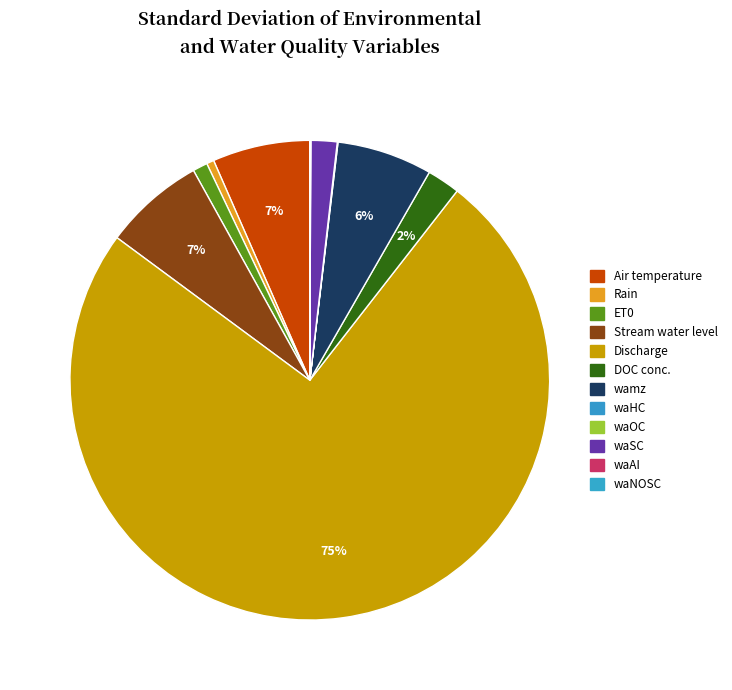

The ET0 slice represents 9% of the pie. True or false?

False